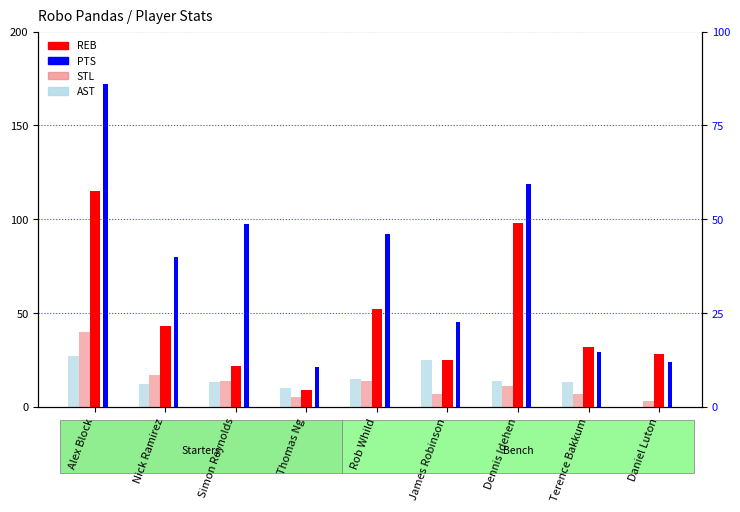

What is the approximate value of AST at James Robinson?

25.0